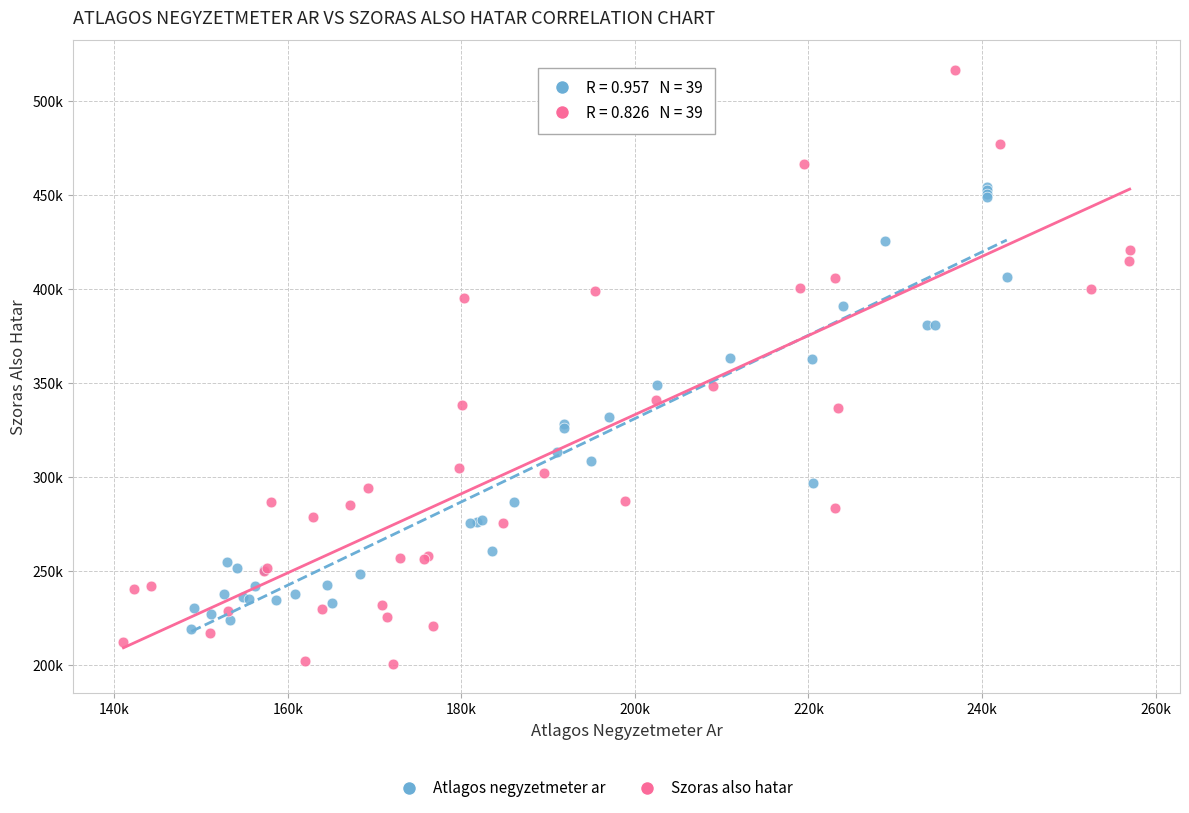

Which series contains the highest Y value?

Szoras also hatar